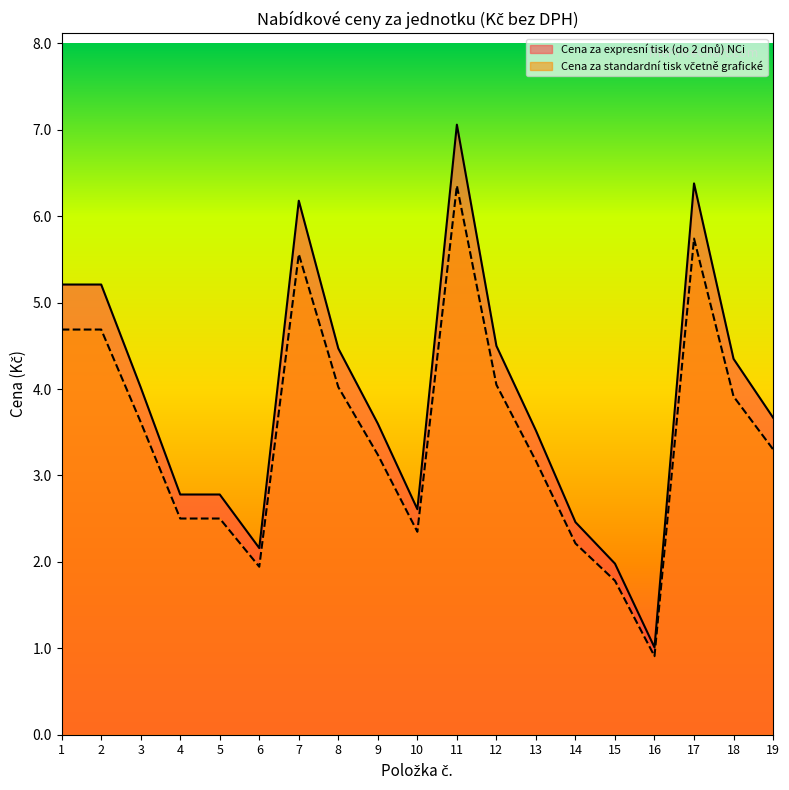

Reading left to right, list all the values displayed in this chart.

Cena za expresní tisk (do 2 dnů) NCi: 1=5.2	2=5.2	3=4.0	4=2.8	5=2.8	6=2.2	7=6.2	8=4.5	9=3.6	10=2.6	11=7.1	12=4.5	13=3.5	14=2.5	15=2.0	16=1.0	17=6.4	18=4.3	19=3.7
Cena za standardní tisk včetně grafické: 1=4.7	2=4.7	3=3.6	4=2.5	5=2.5	6=1.9	7=5.6	8=4.0	9=3.2	10=2.3	11=6.4	12=4.0	13=3.2	14=2.2	15=1.8	16=0.9	17=5.7	18=3.9	19=3.3